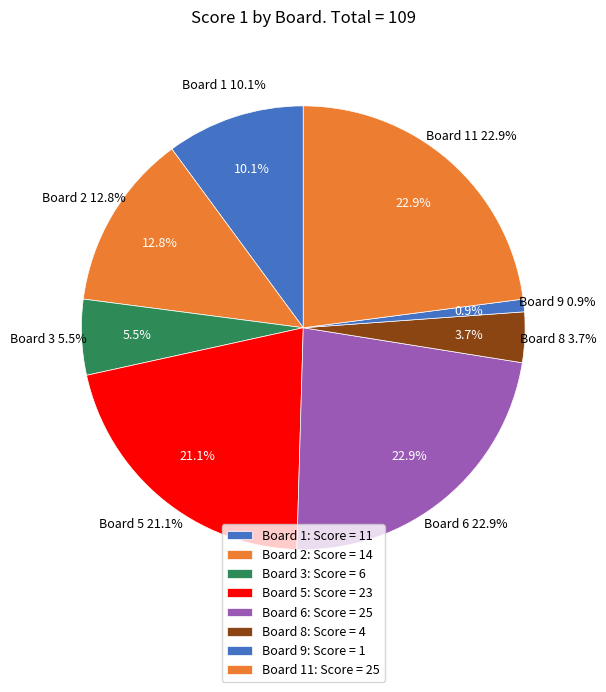

What portion of the pie excludes Board 9?

99.1%